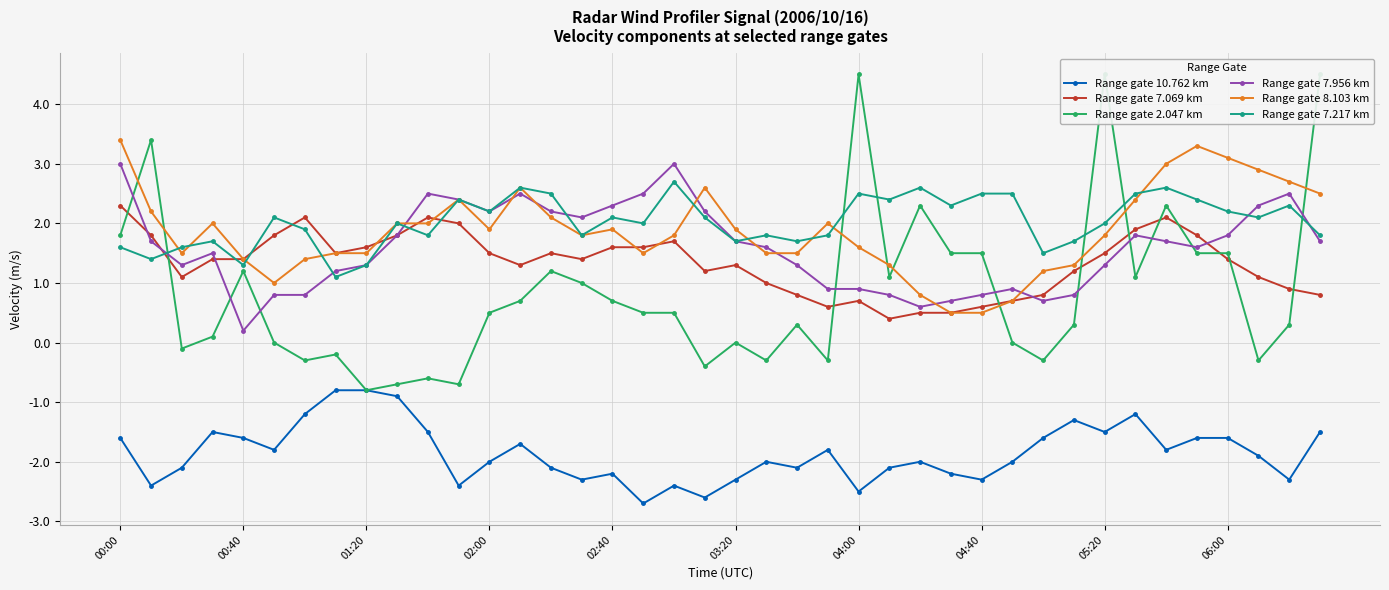

Which category has the highest value in the Range gate 7.069 km series?

00:00